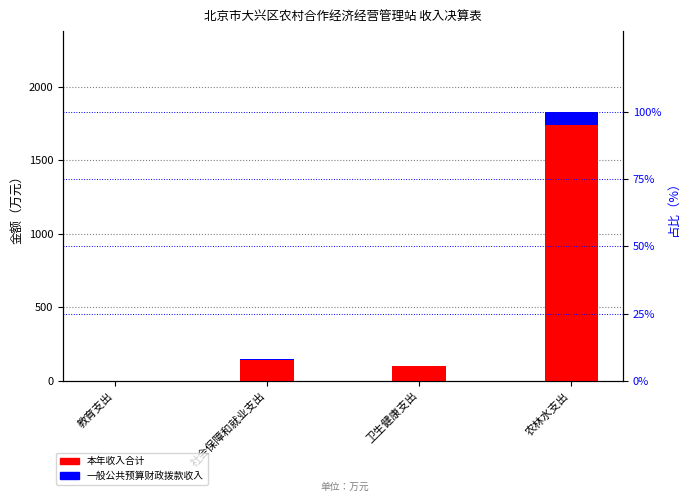

Reading left to right, what are all the values shown in this chart?

本年收入合计: 0.3	151.3	104.9	1829.2
一般公共预算财政拨款收入: 0.0	7.6	5.2	91.5